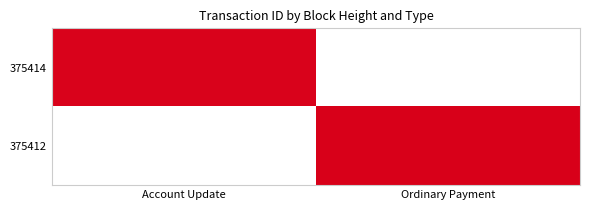

Reading right to left, what are all the values shown in this chart?

375414: Ordinary Payment=0.0	Account Update=1.0
375412: Ordinary Payment=1.0	Account Update=0.0